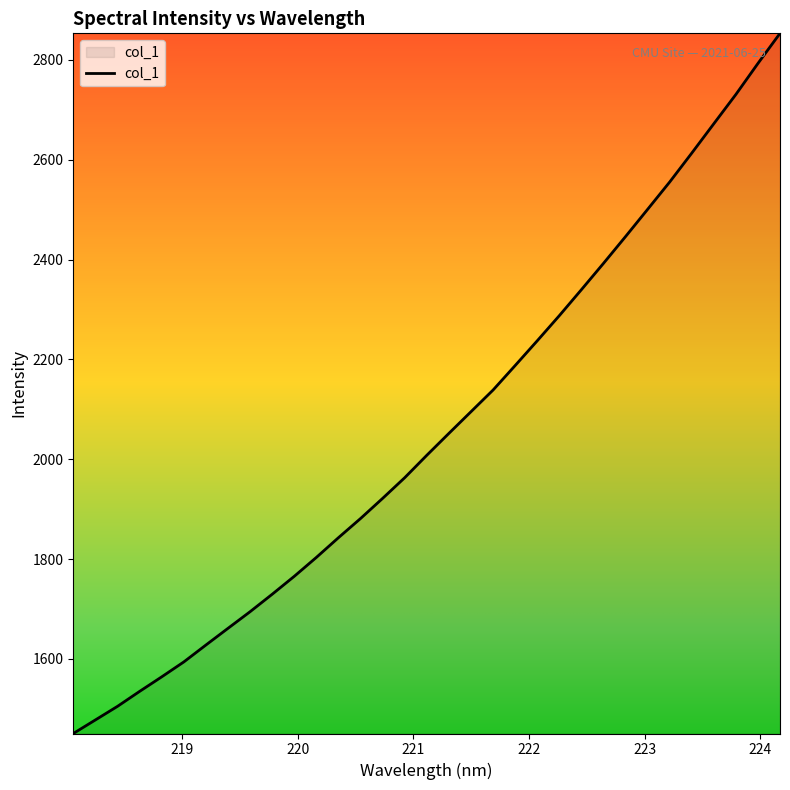

How many lines are shown in the chart?

1